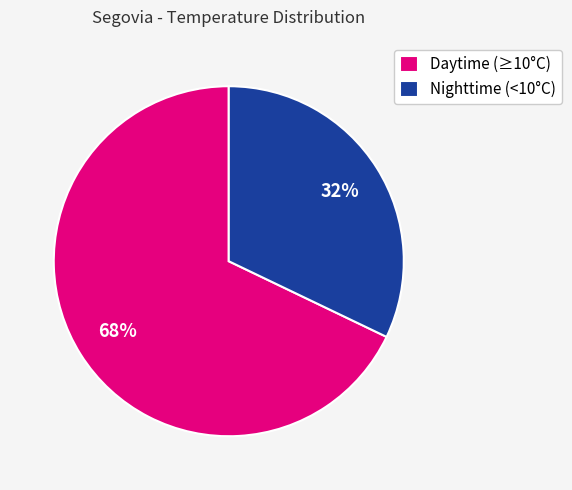

What is the largest slice in the pie chart?

Daytime (≥10°C)